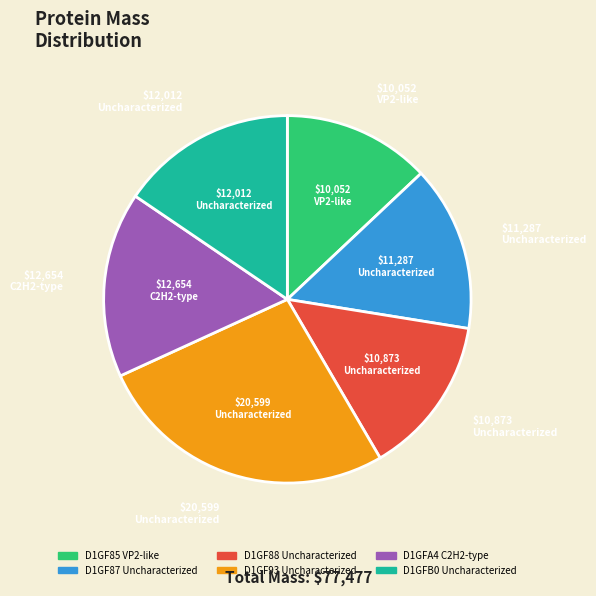

Which category has the smallest portion of the pie?

D1GF85 VP2-like